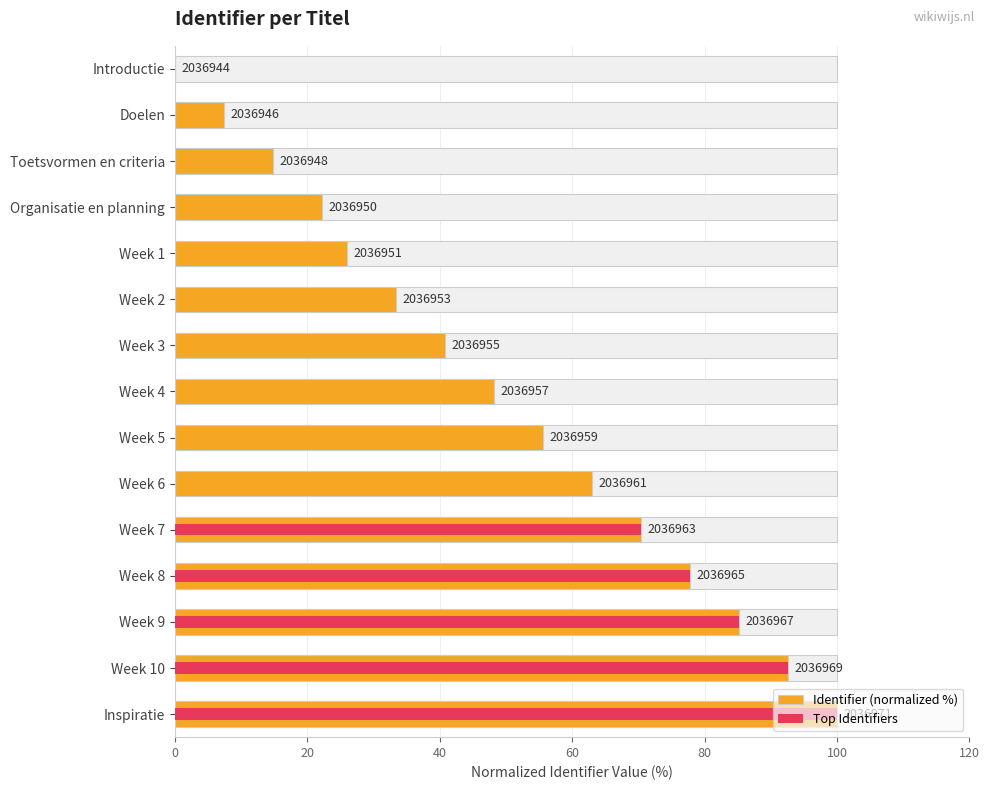

The value of Top Identifiers at Inspiratie is 176.4. True or false?

False